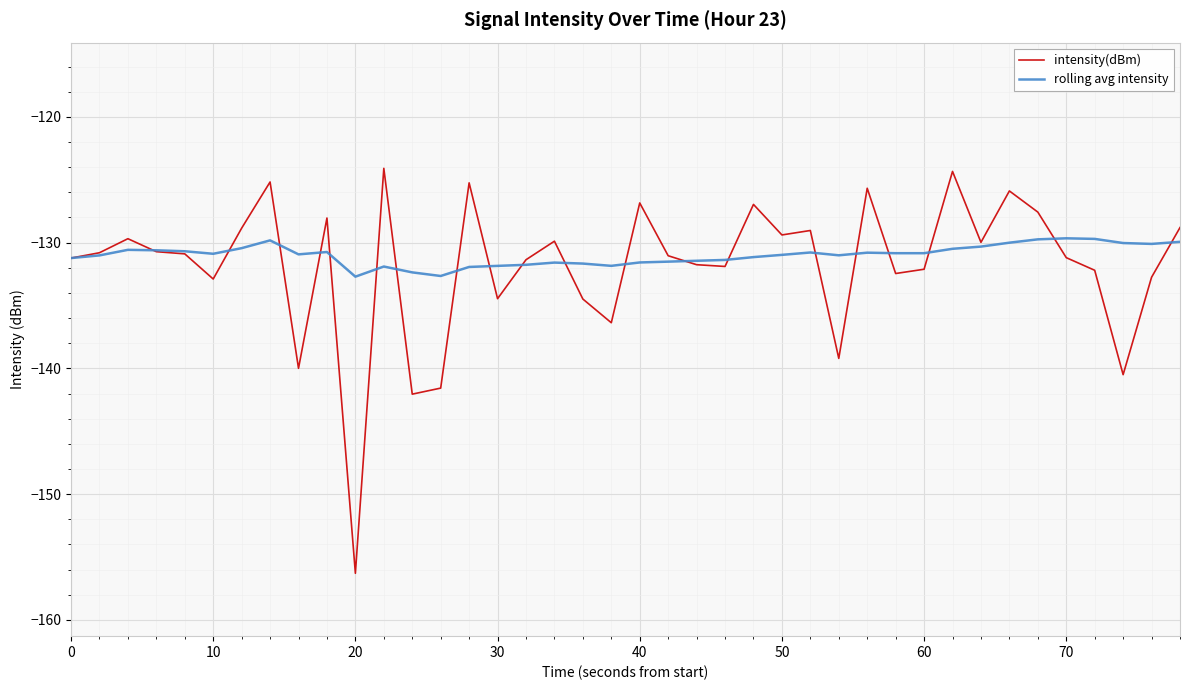

Rank the series by their maximum value, from highest to lowest.

intensity(dBm), rolling avg intensity